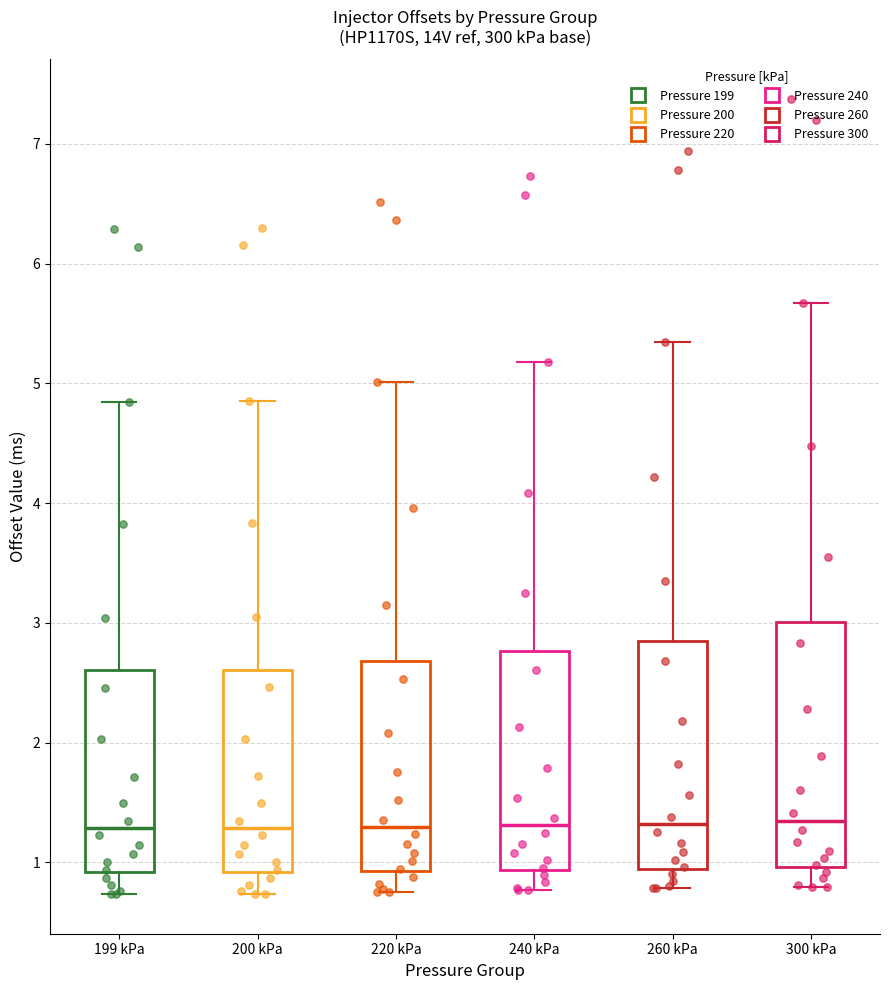

Where does the upper whisker of the box for 260 kPa end on the y-axis? The values are not printed on the chart, so give them approximately, as read against the axis.

5.3